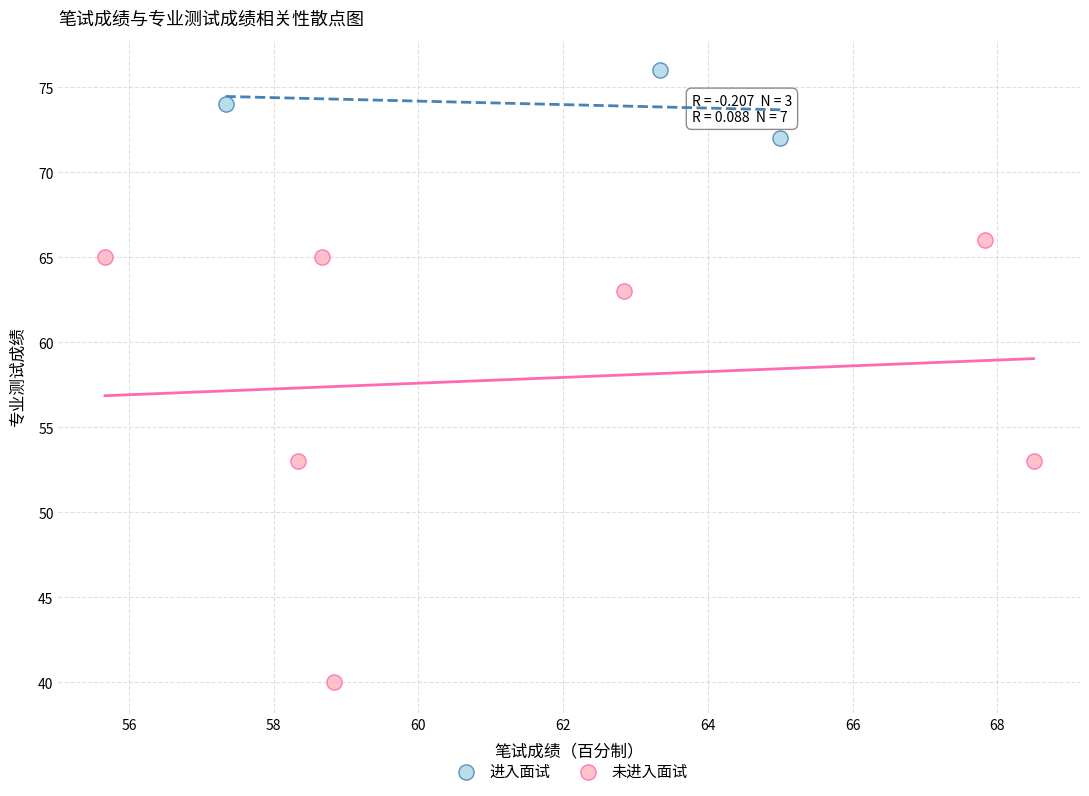

Which series reaches the minimum Y coordinate?

未进入面试